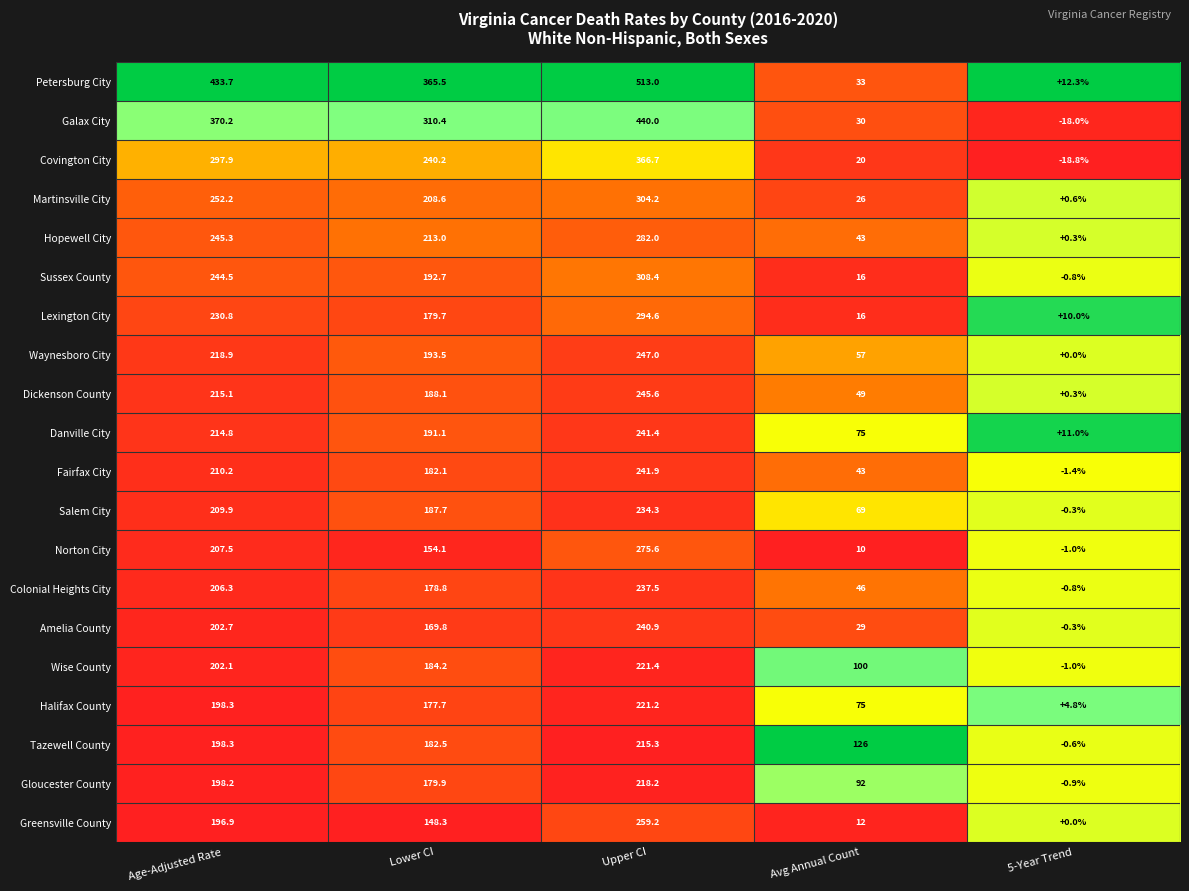

What is the total value across all series at Lower CI?

4027.9